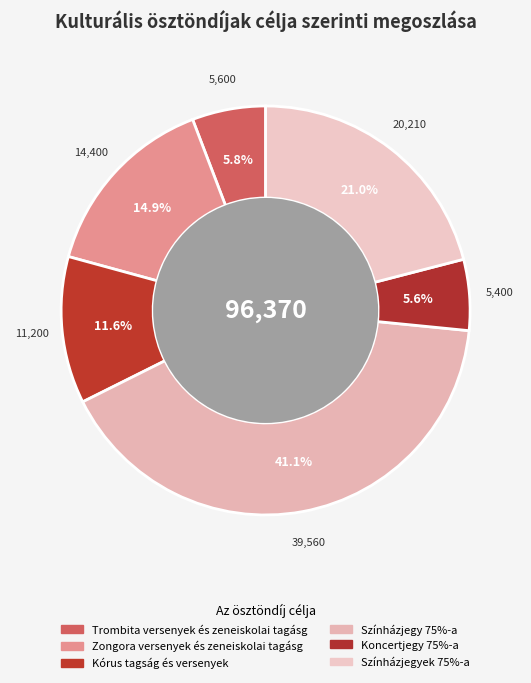

What is the ratio of the value at Zongora versenyek és zeneiskolai tagásg to the value at Színházjegy 75%-a?

0.4